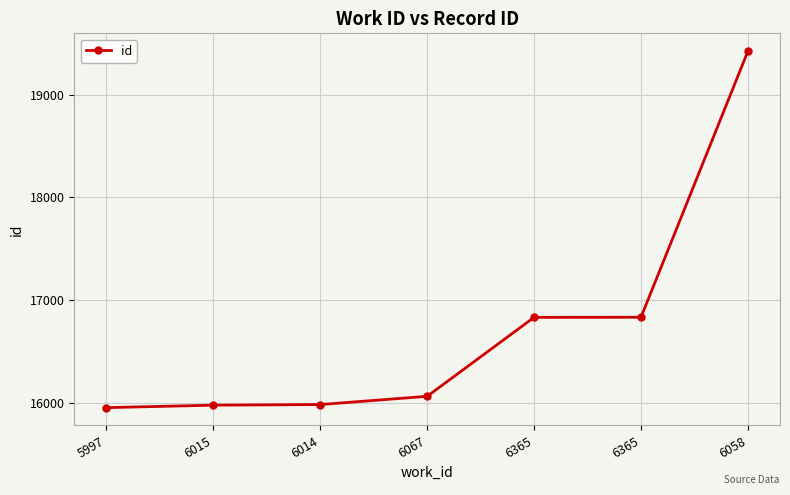

Is this an area chart (filled region under the line)?

No